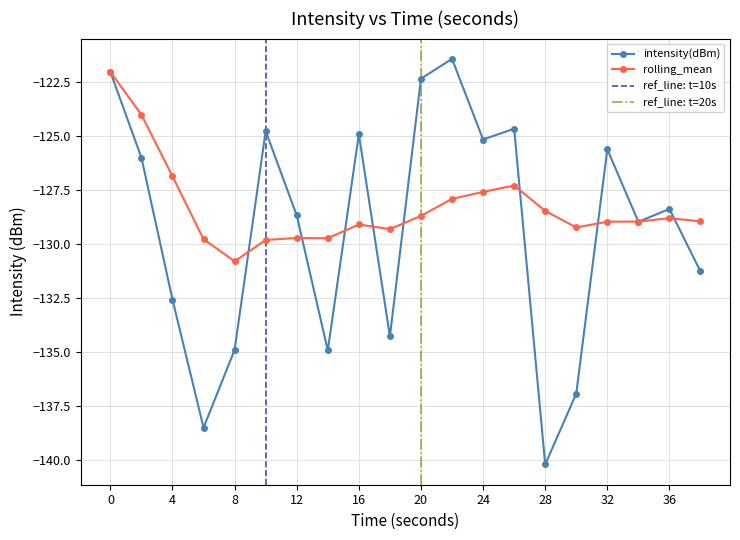

True or false: intensity(dBm) and rolling_mean cross at least once.

True